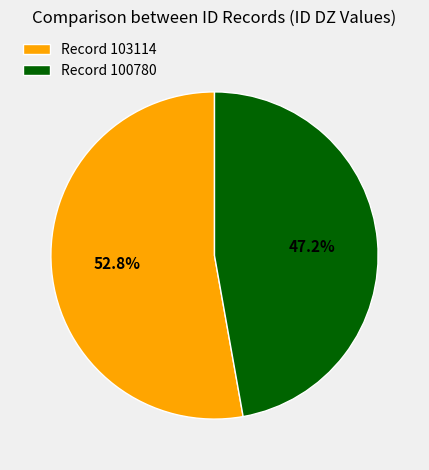

What is the majority slice?

Record 103114